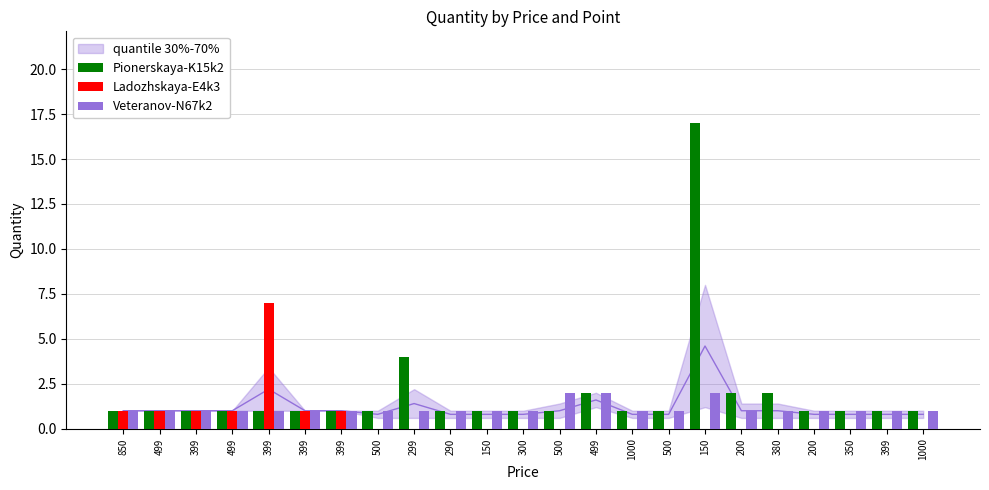

Between 150 and 500, which is larger?

150